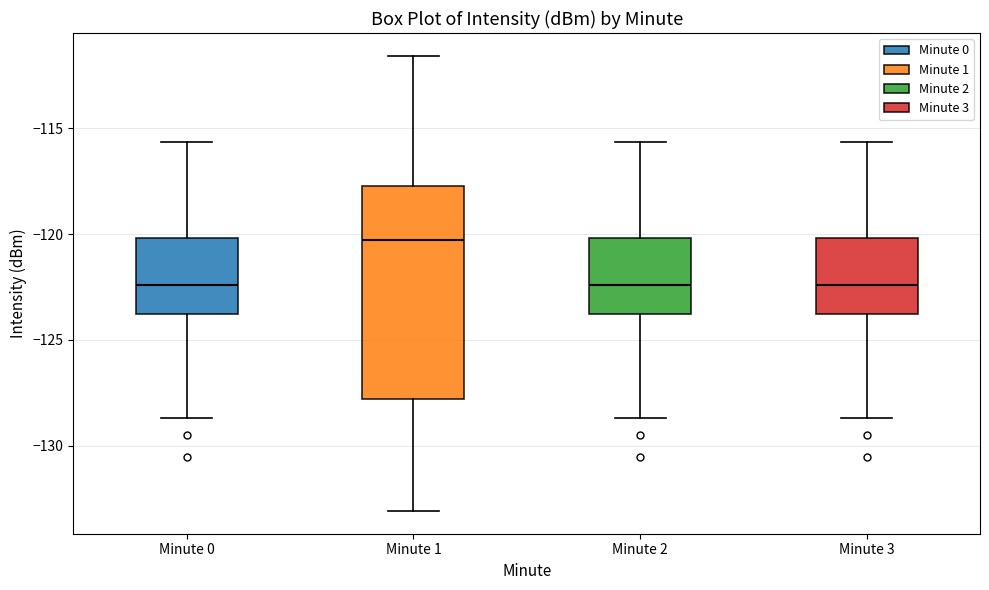

Reading left to right, read every box against the y-axis: the position of its median line, the range the box covers, and the ends of its whiskers. The values are not printed on the chart, so give them approximately, as read against the axis.

Minute 0: median -122.5, box -124.0 to -120.0, whiskers -128.5 to -115.5
Minute 1: median -120.5, box -128.0 to -117.5, whiskers -133.0 to -111.5
Minute 2: median -122.5, box -124.0 to -120.0, whiskers -128.5 to -115.5
Minute 3: median -122.5, box -124.0 to -120.0, whiskers -128.5 to -115.5